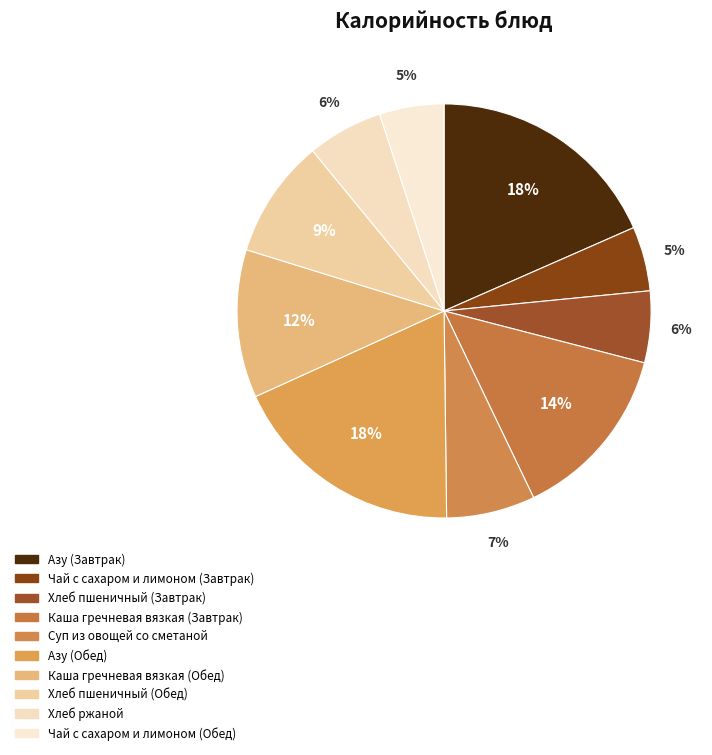

What percentage is the Азу (Обед) slice, to the nearest percent?

18%